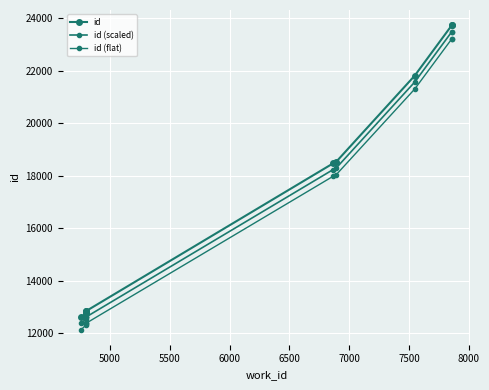

Count the number of data series in this chart.

3